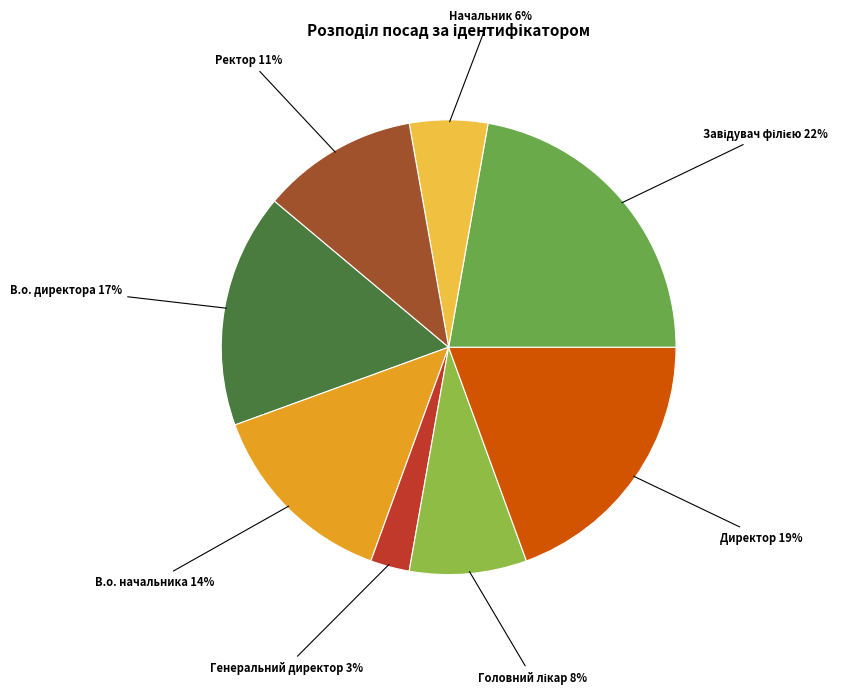

Which slice is the smallest?

Генеральний директор